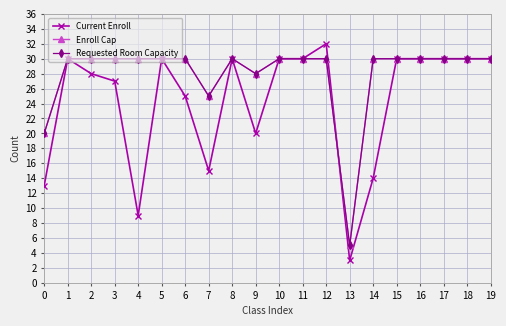

How many intersections are there between Current Enroll and Enroll Cap?

1